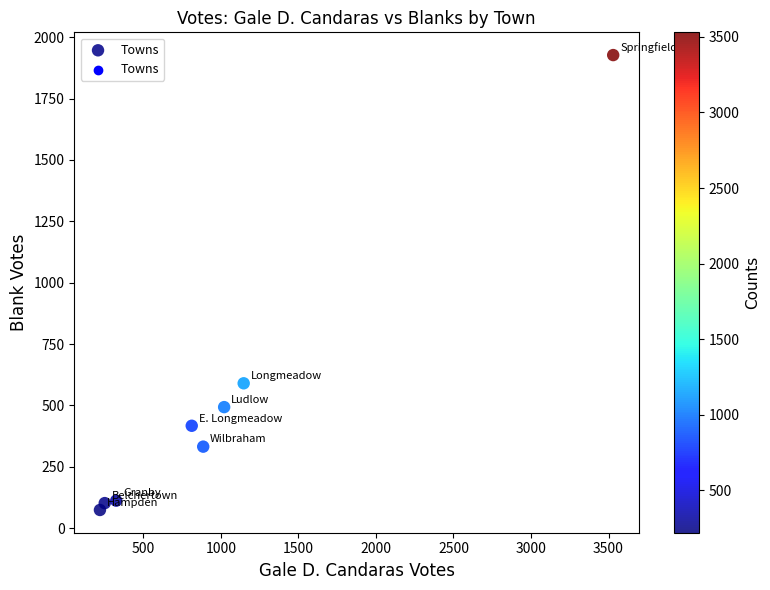

What Y value in the scatter plot is closest to 1000?

590